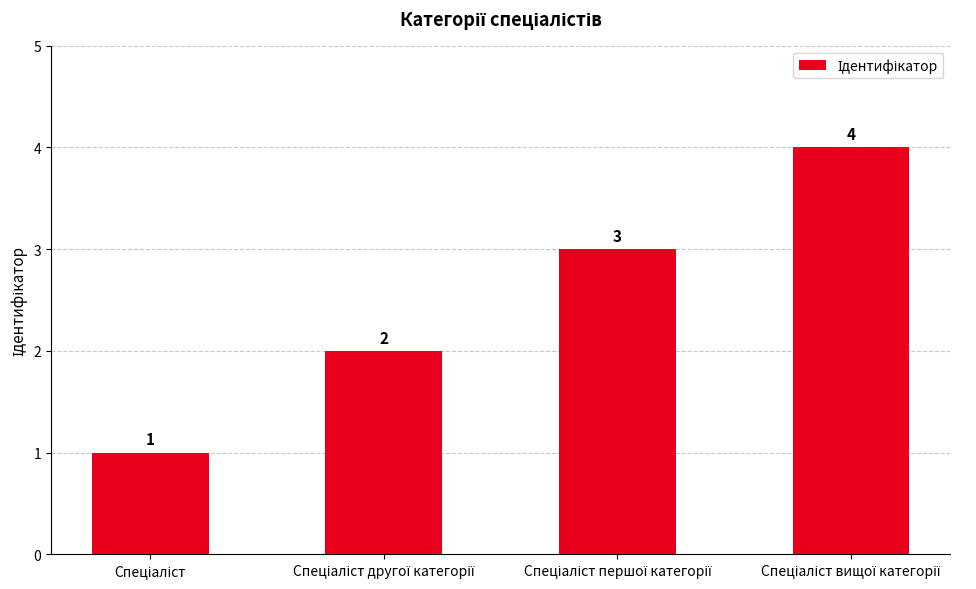

Count the values in the range 2 to 4.

3